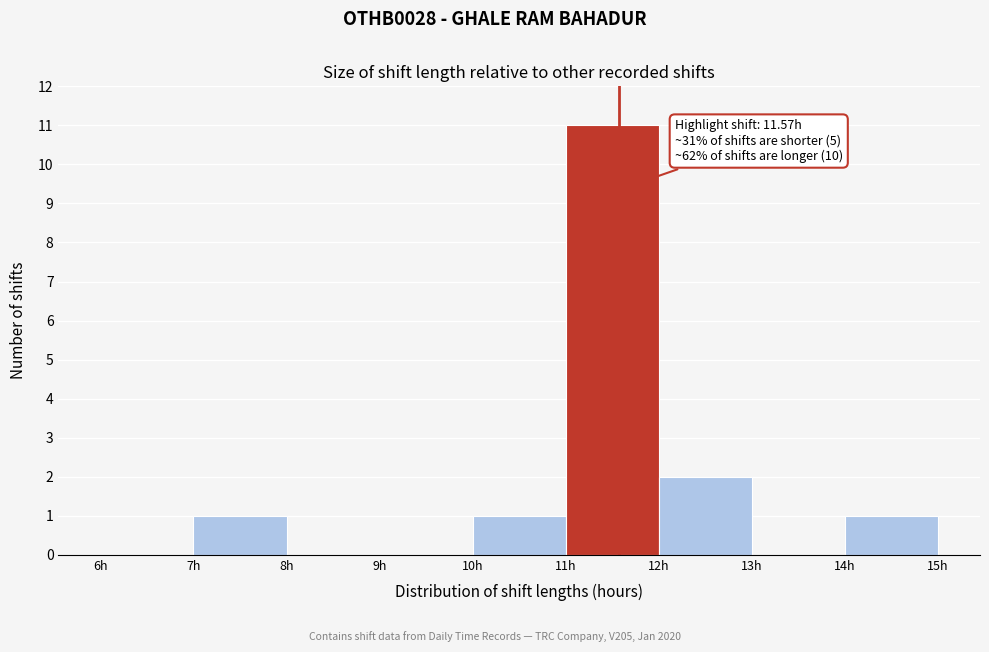

Over which range of the x-axis is the bar tallest?

11 to 12